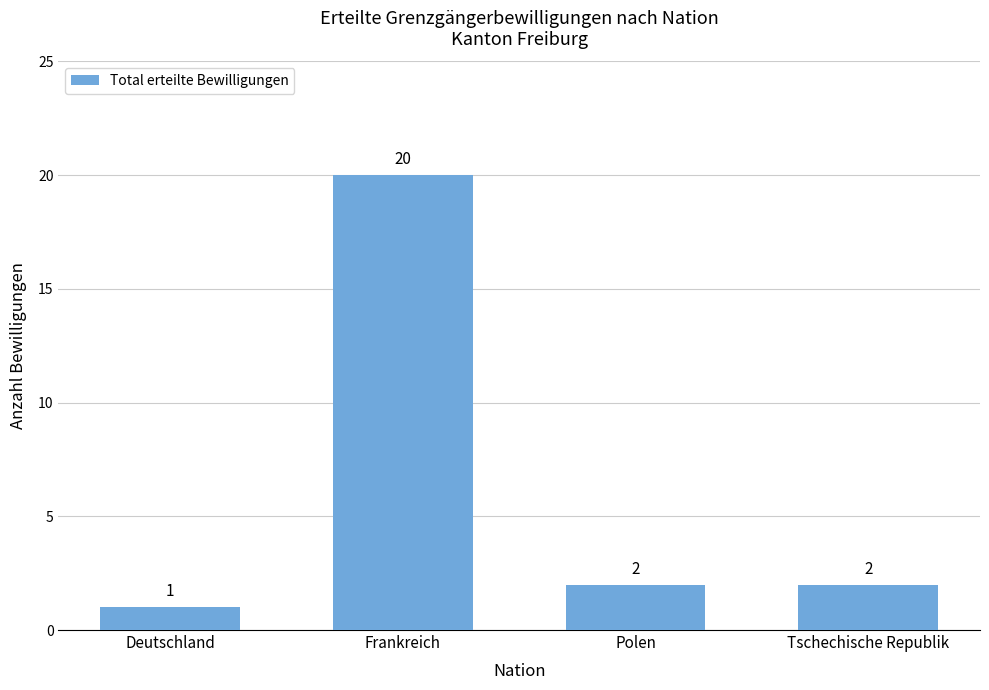

What is the difference between the maximum and minimum values?

19